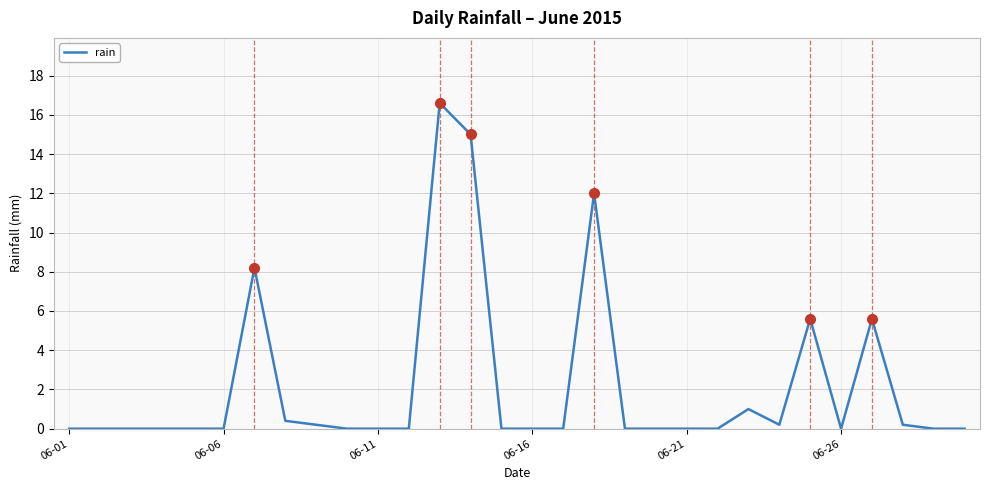

What is the maximum value shown in the chart?

16.6